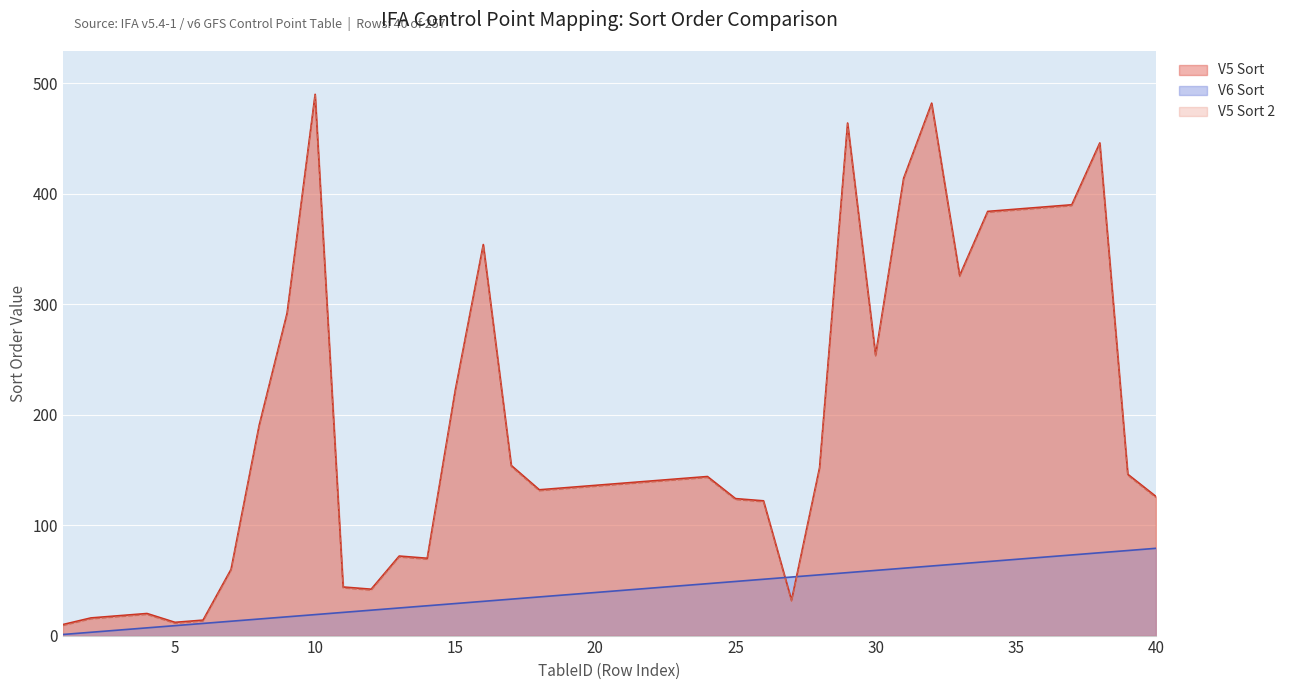

True or false: V6 Sort has more than 2 points higher than both neighbors.

False